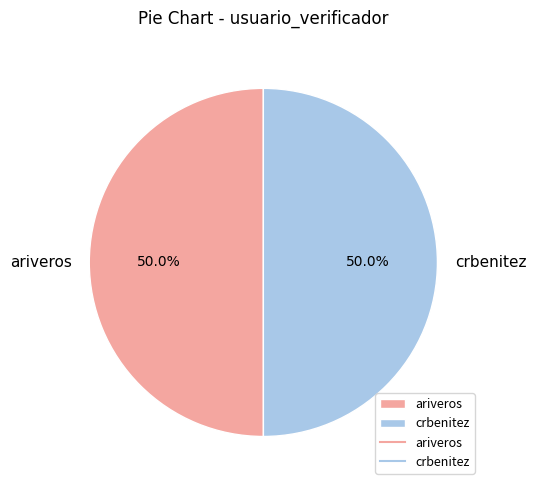

What is the ratio of the value at ariveros to the value at crbenitez?

1.0